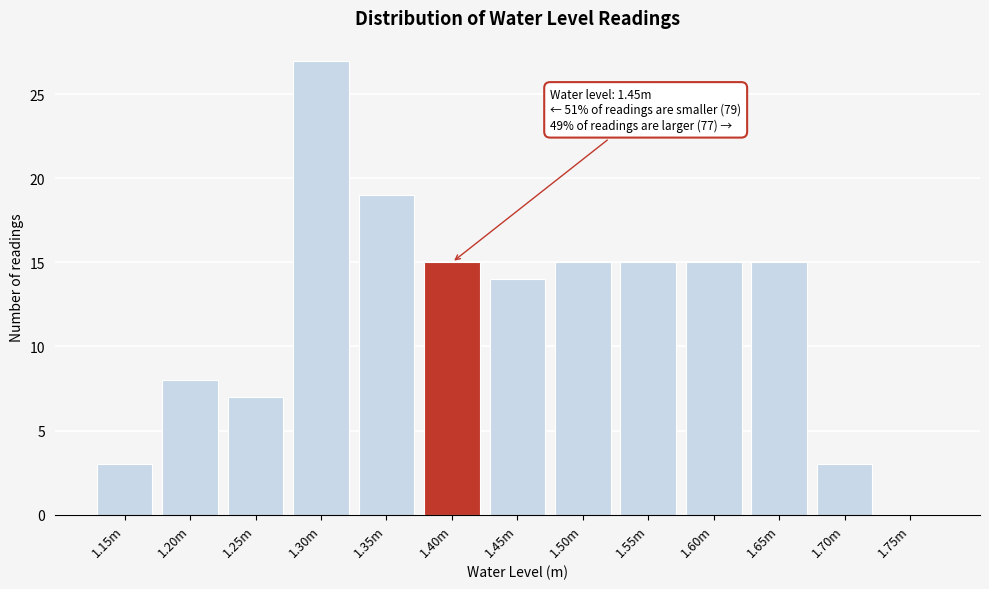

Reading left to right, transcribe all the data shown in this chart.

1.15m=3	1.20m=8	1.25m=7	1.30m=27	1.35m=19	1.40m=15	1.45m=14	1.50m=15	1.55m=15	1.60m=15	1.65m=15	1.70m=3	1.75m=0